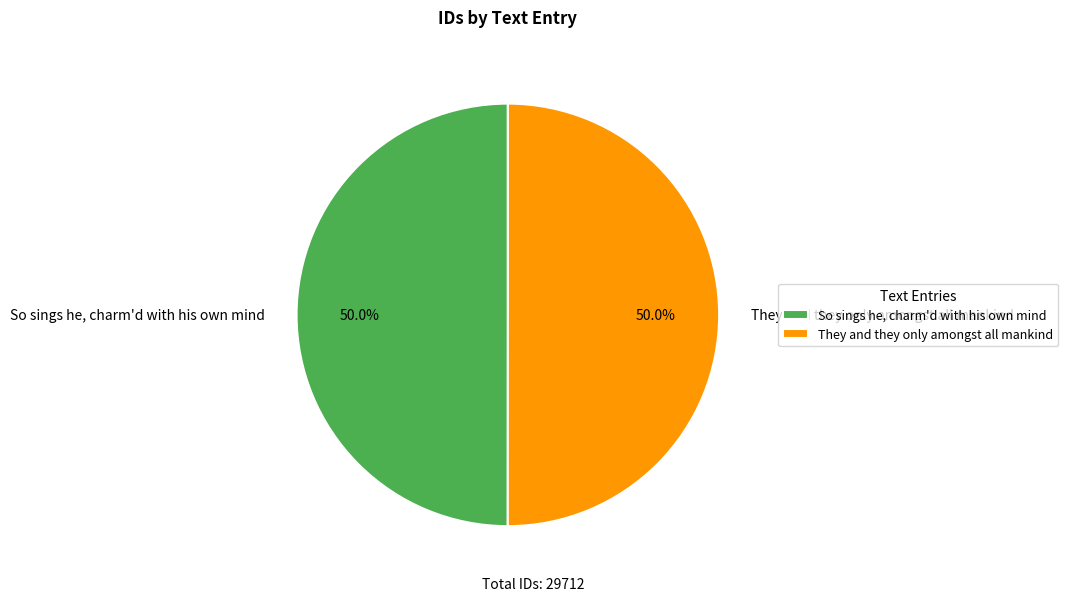

How many slices are in this pie chart?

2